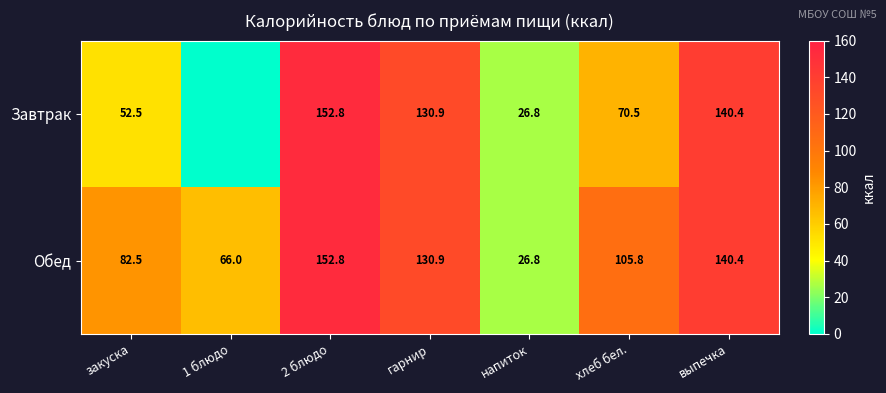

What is the difference between the maximum and minimum values in the Обед series?

126.0